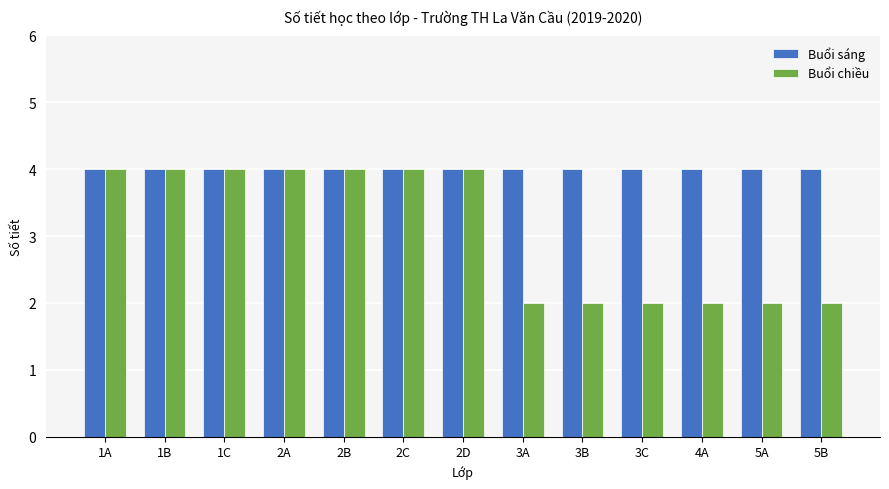

What position from the left is 1A?

1